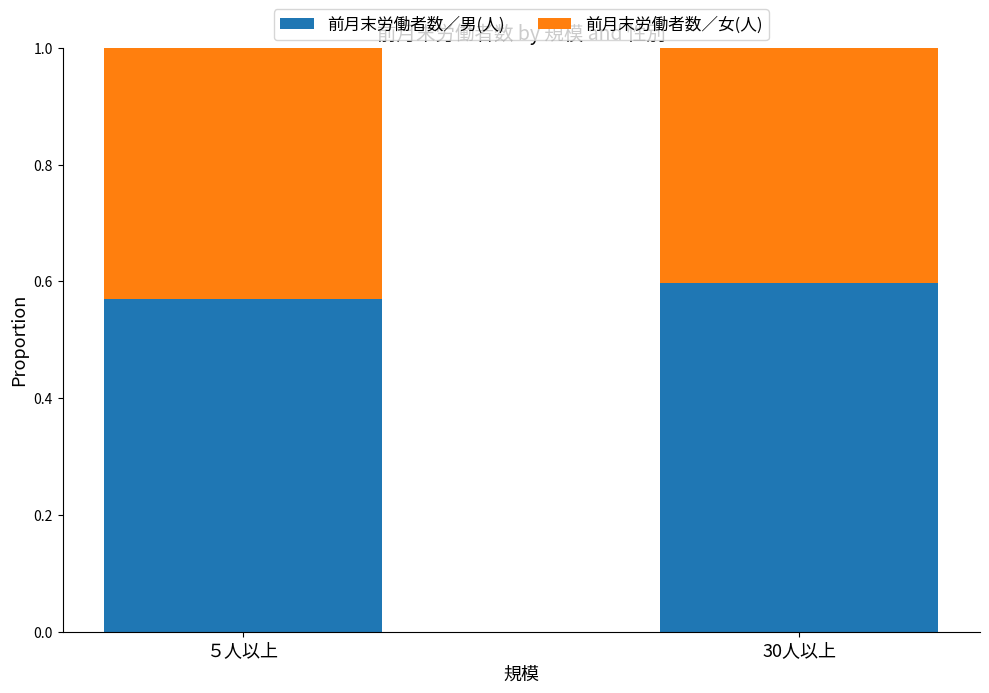

What is the total value across all series at 30人以上?

1.0